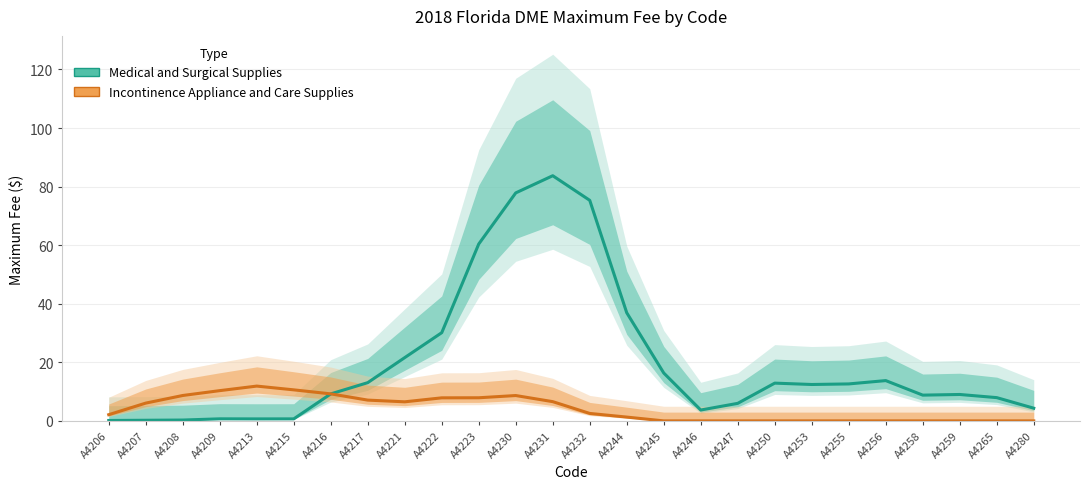

Rank the series by their average value, from highest to lowest.

Medical and Surgical Supplies, Incontinence Appliance and Care Supplies